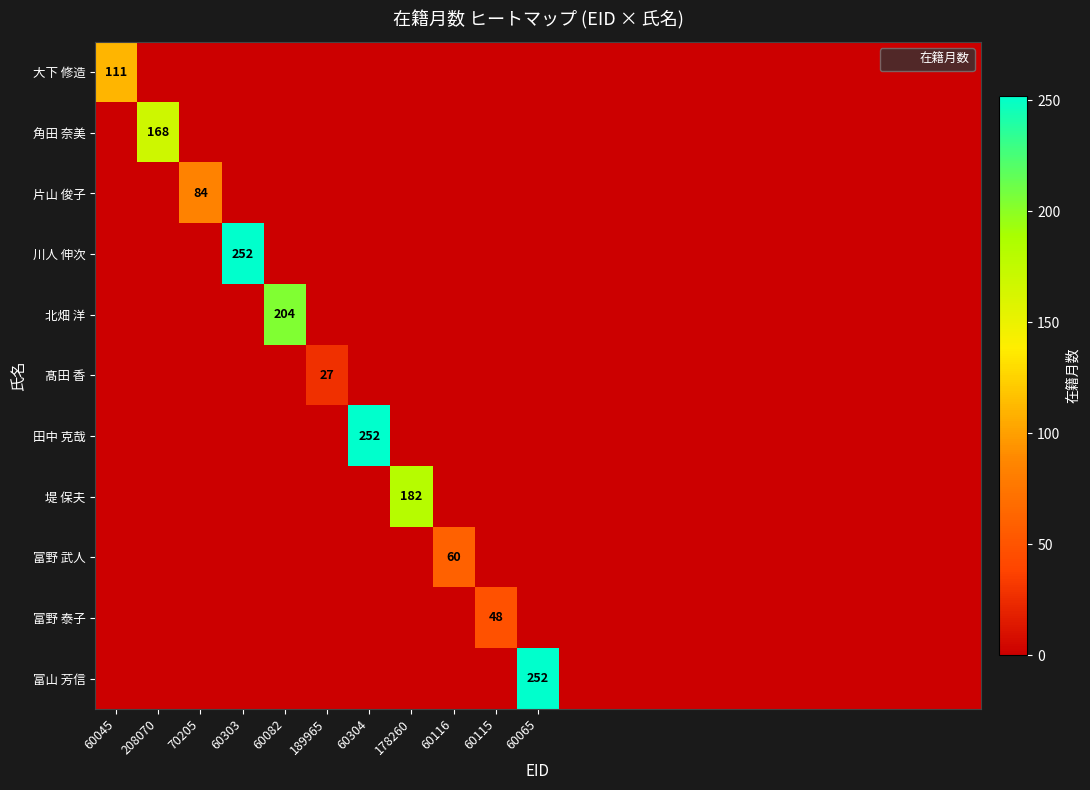

Which label corresponds to the largest value in the chart?

60303